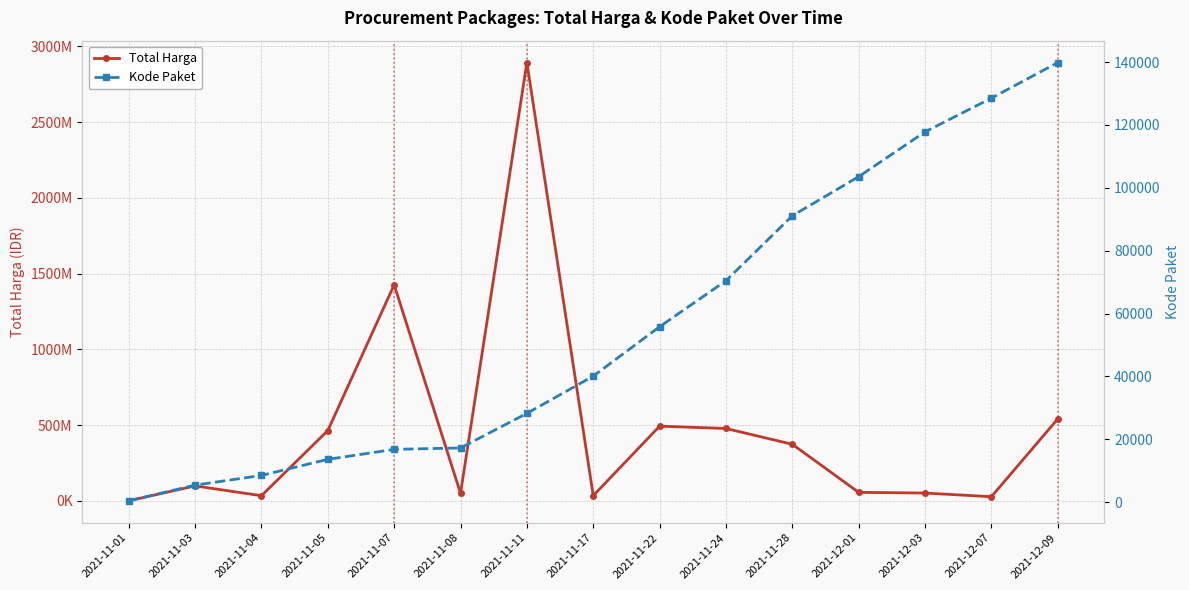

What is the difference between the second highest and minimum values in the Total Harga series?

1425534300